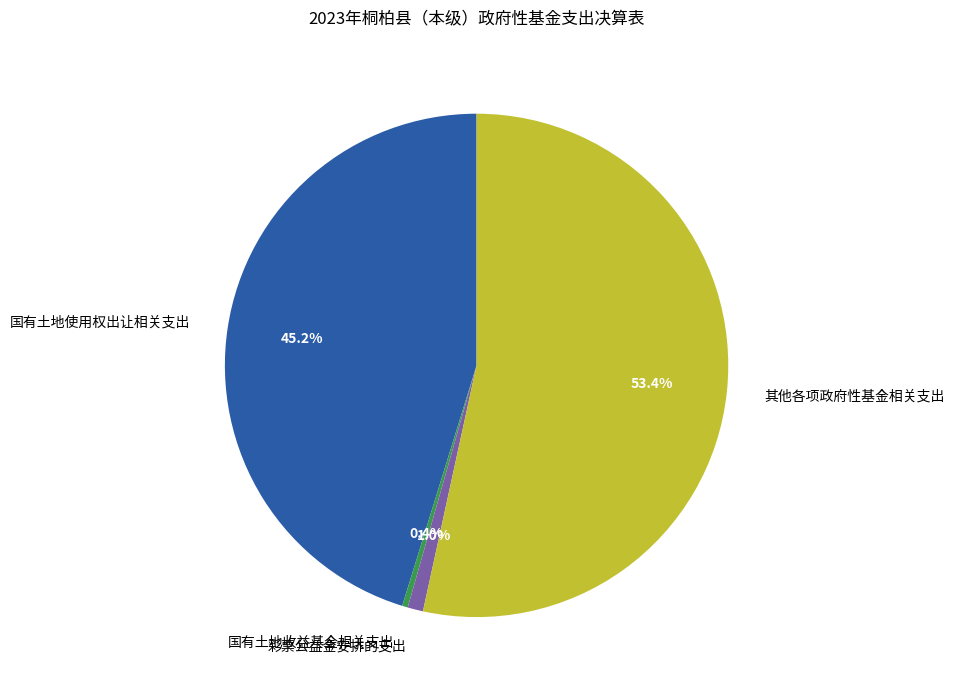

To the nearest percent, what is the difference between the largest and smallest slice percentages?

53%